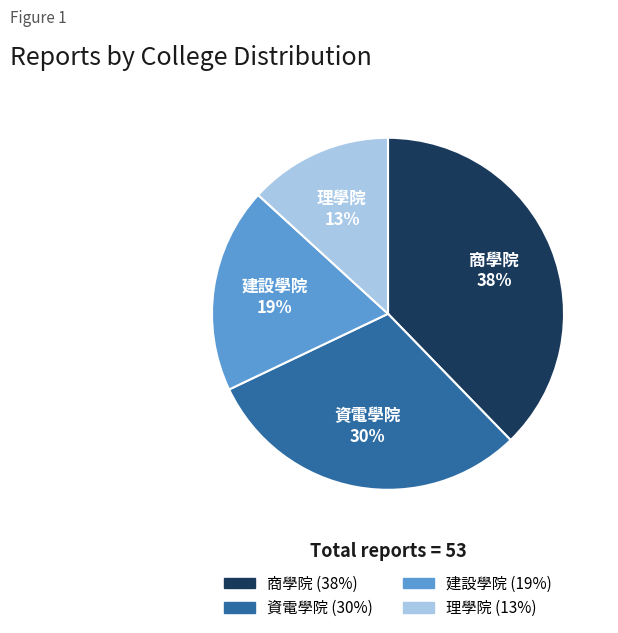

Rank the categories by value from highest to lowest.

商學院, 資電學院, 建設學院, 理學院